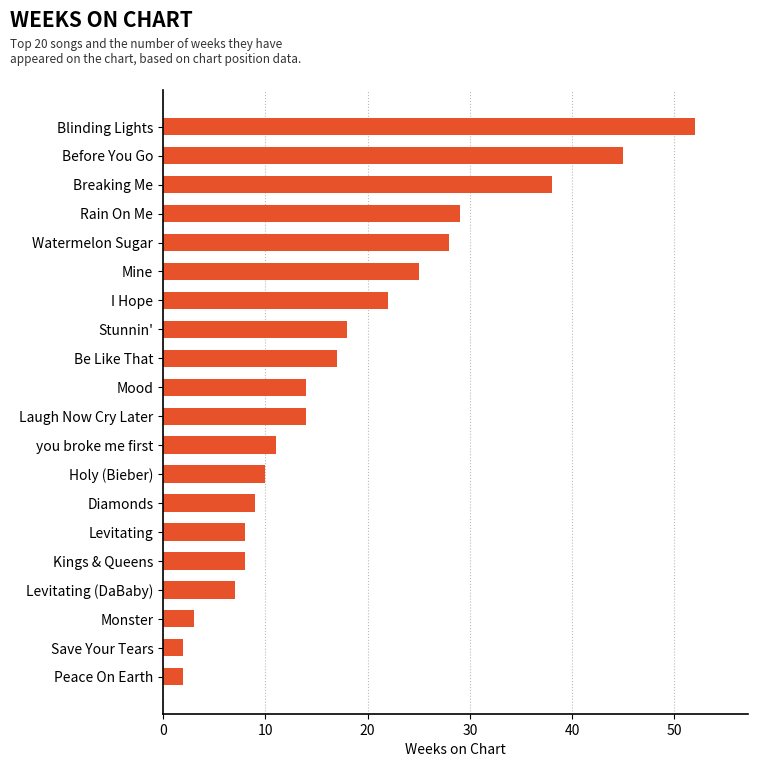

The chart shows a value of 28 at Watermelon Sugar. True or false?

True